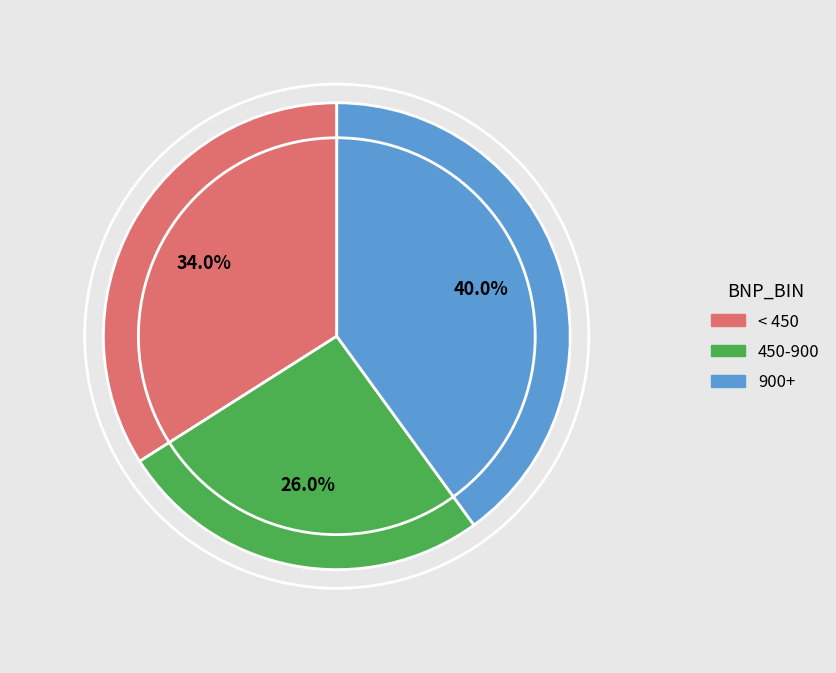

How many slices are in this pie chart?

3